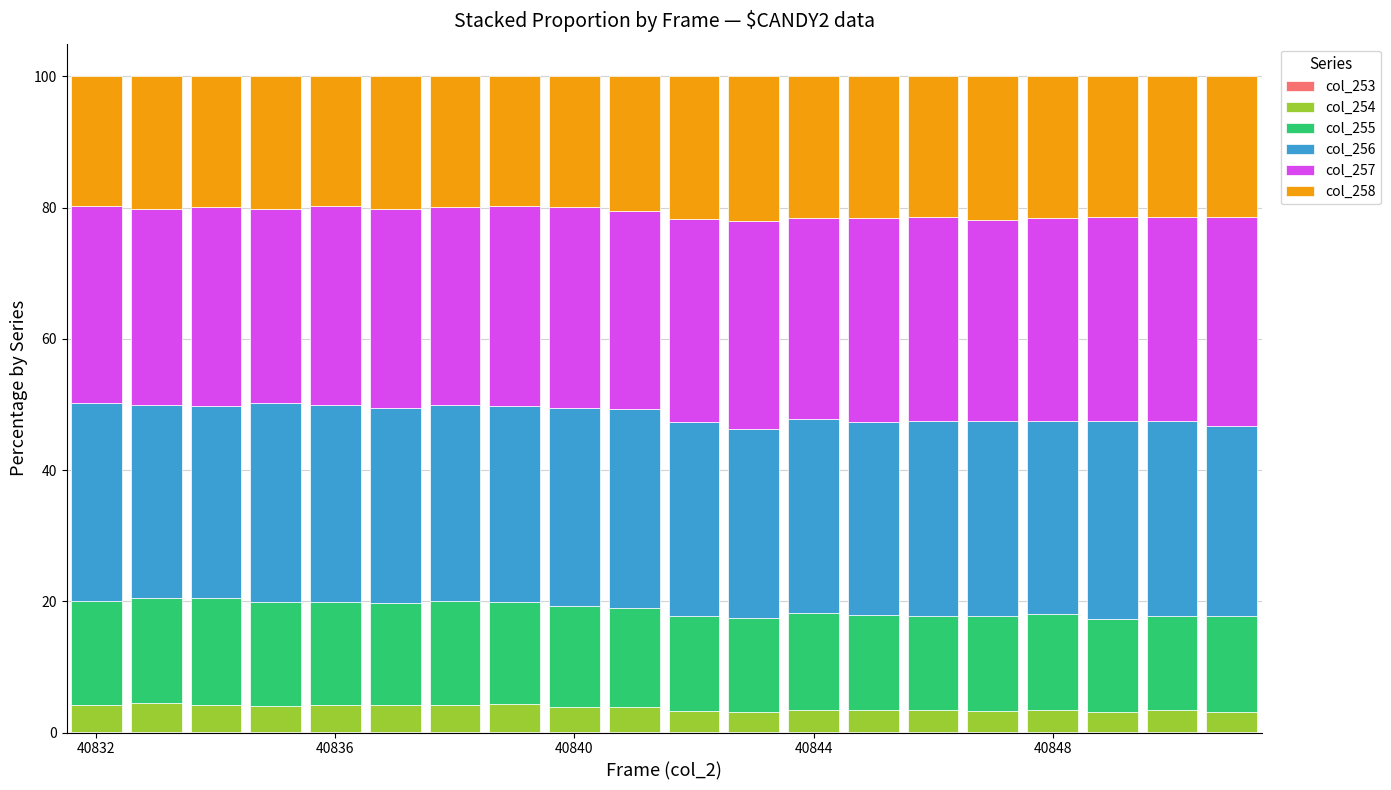

Does the chart contain stacked bars?

Yes